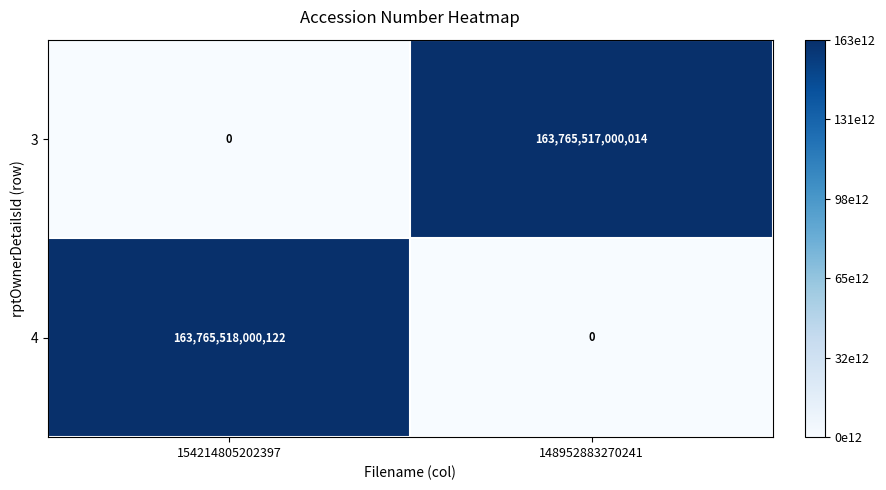

The 4 series shows 112317082988266 at 154214805202397. True or false?

False